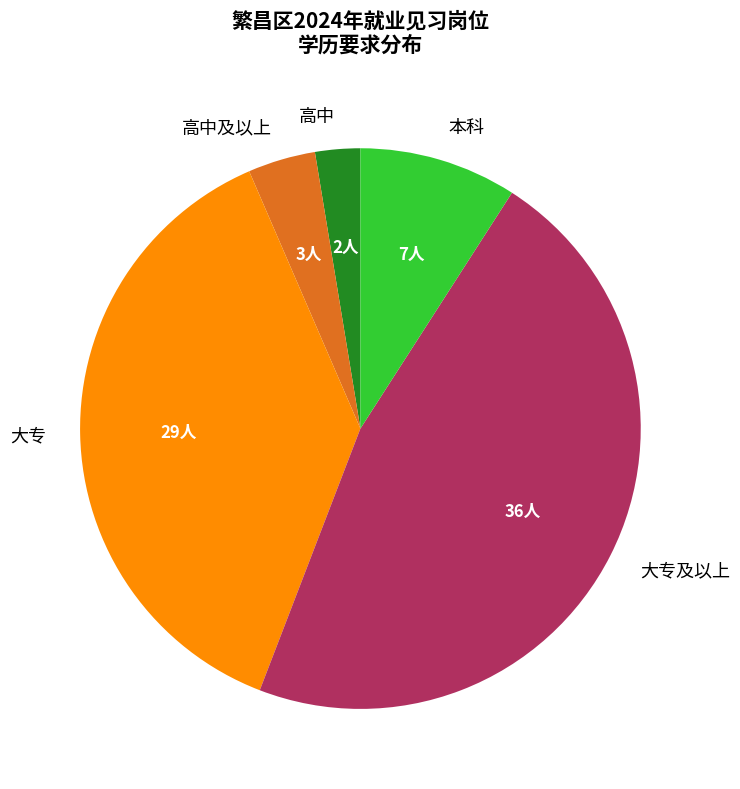

Is it true that 大专 is 38% of the pie?

True